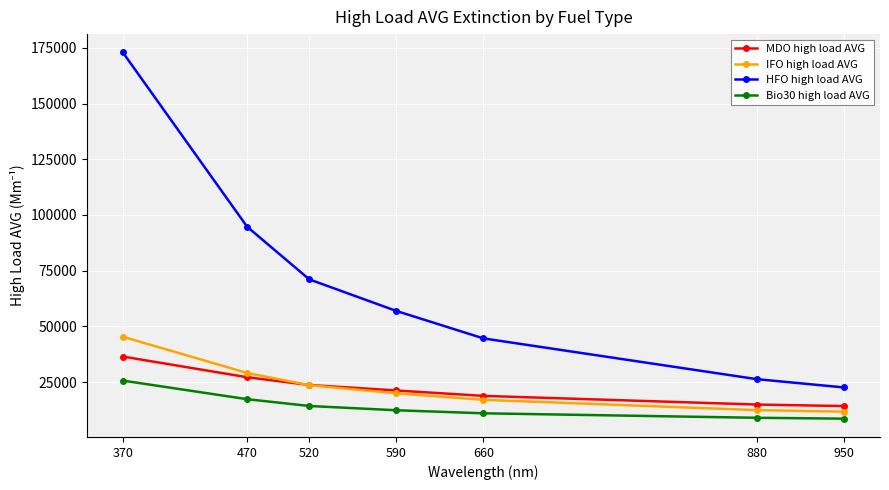

Which series changed the most between 590 and 950?

HFO high load AVG